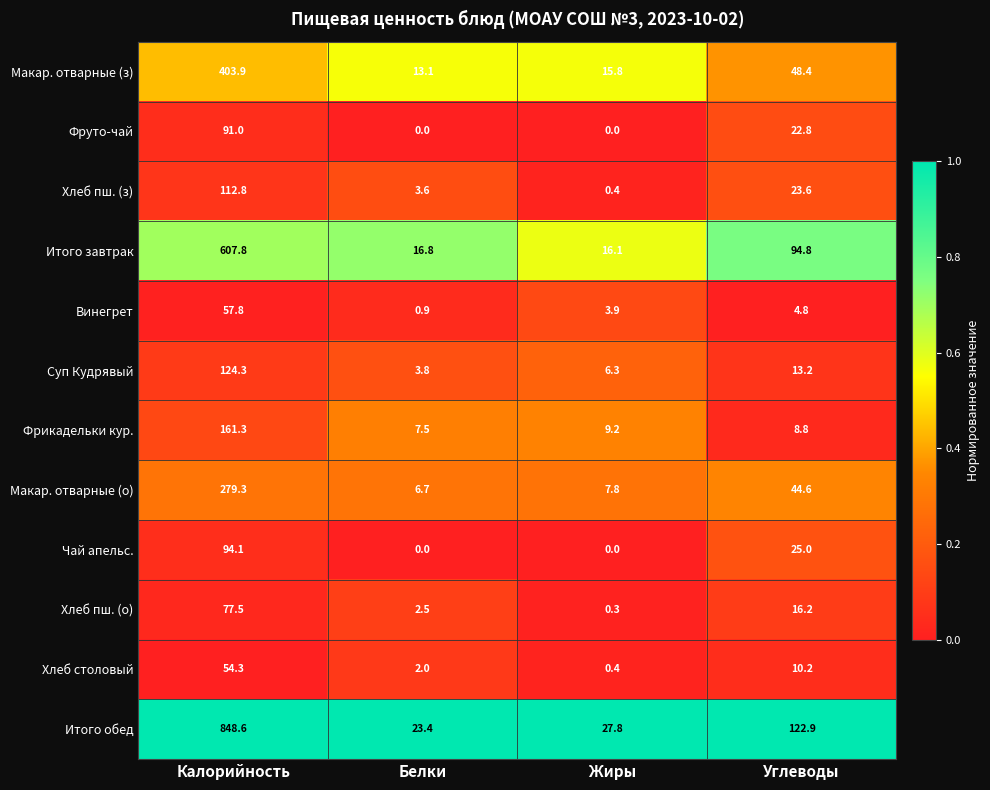

At which category is the sum across all series the highest?

Калорийность